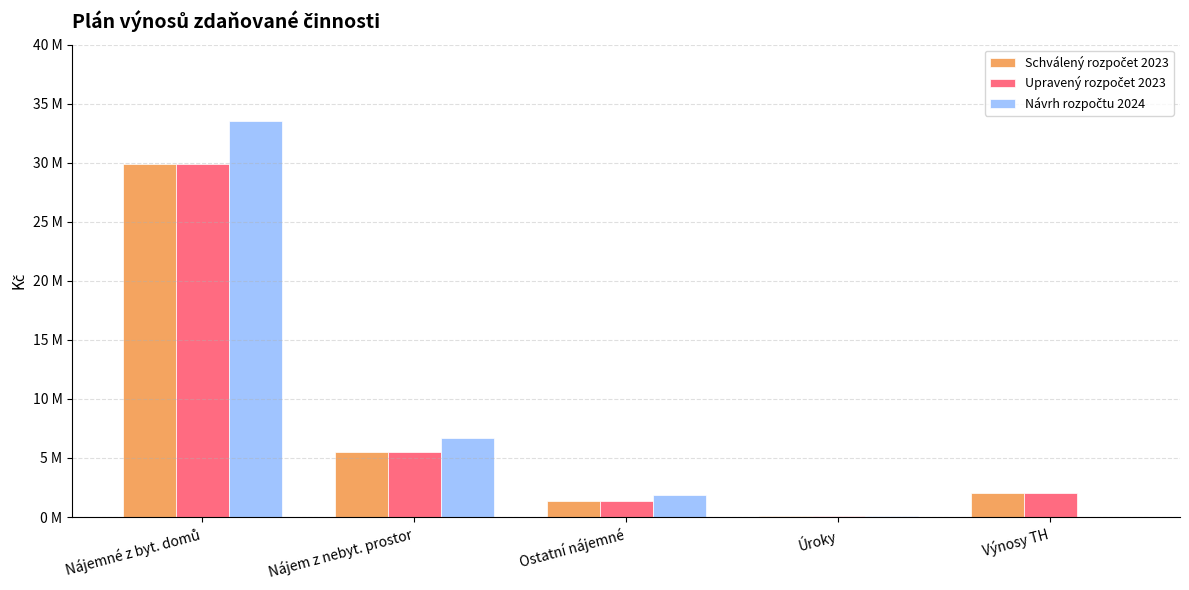

Are the bars grouped side by side (vs. stacked)?

Yes